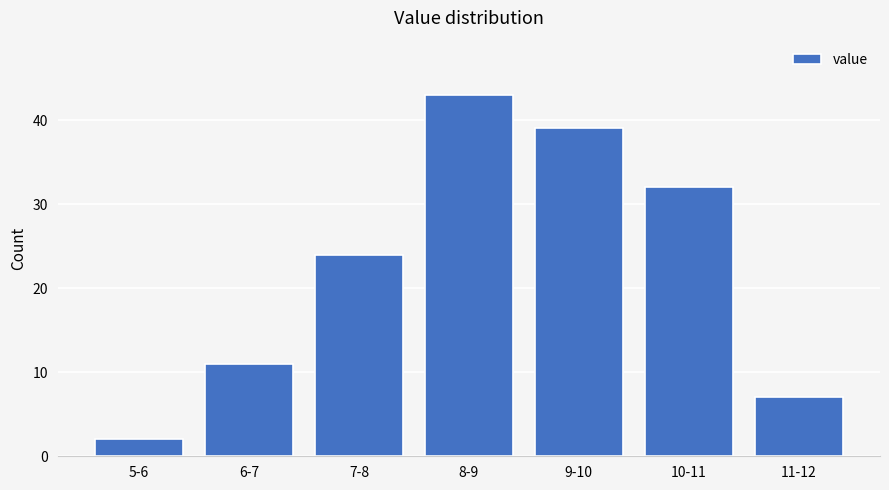

Reading left to right, transcribe all the data shown in this chart.

2	11	24	43	39	32	7